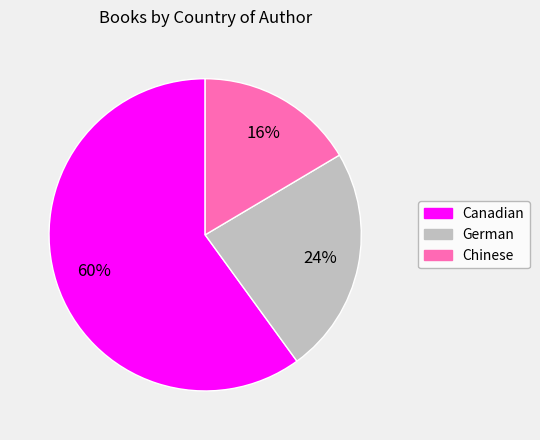

Do Canadian and Chinese together represent more than half of the pie?

Yes